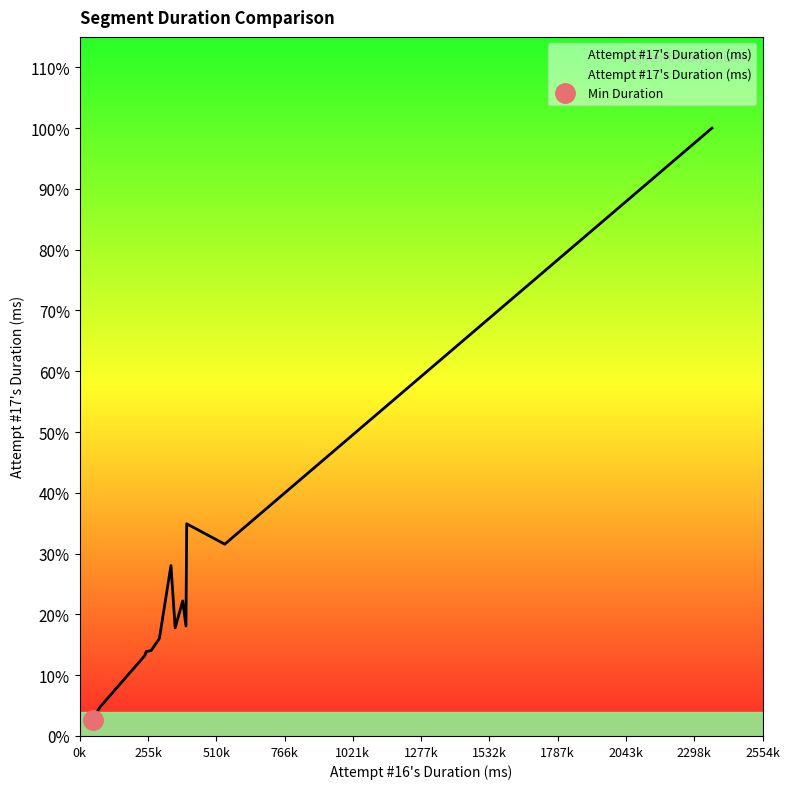

How many intersections are there between Attempt #16's Duration (ms) and Attempt #17's Duration (ms)?

7